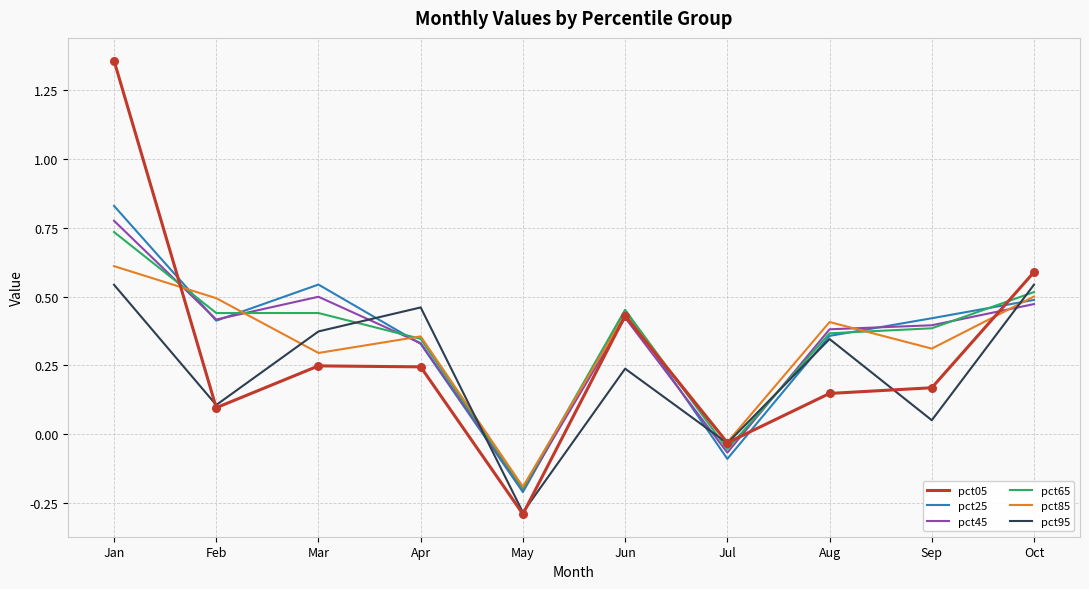

Which series changed the most between Feb and May?

pct85